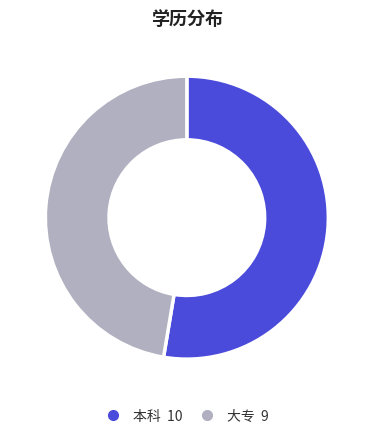

Rank the categories by value from highest to lowest.

本科, 大专